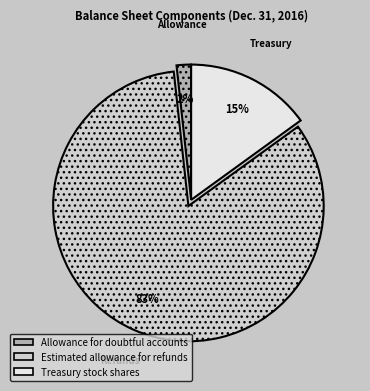

Count the number of slices in the pie.

3